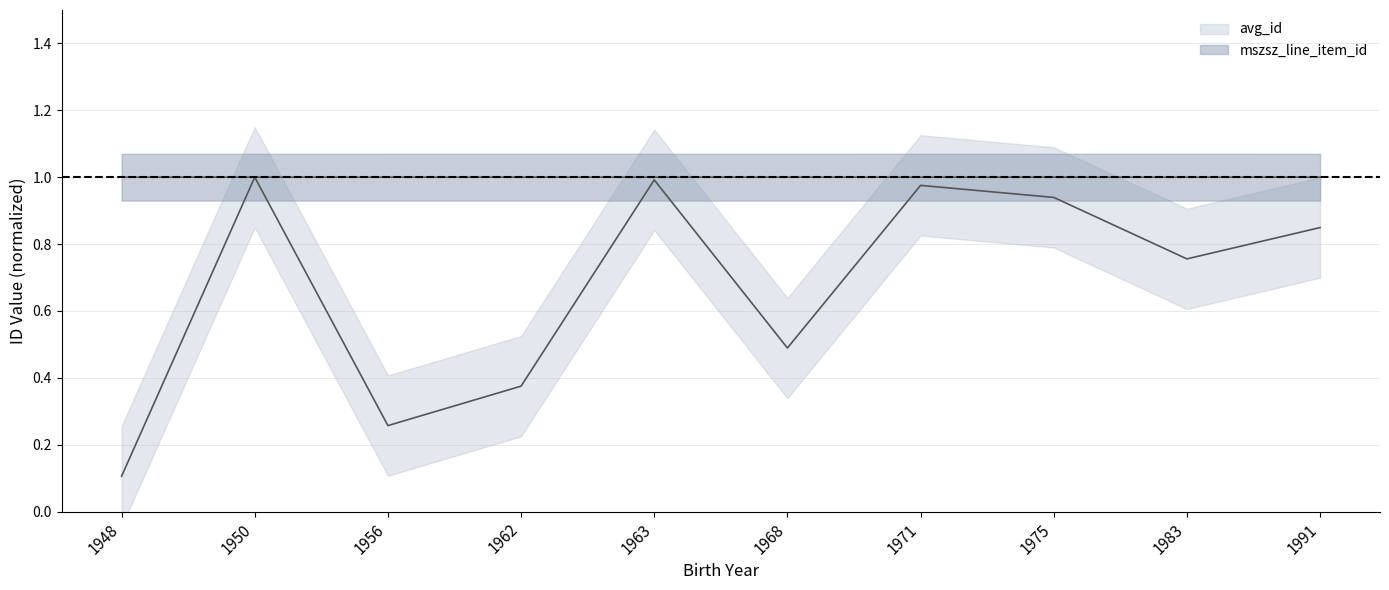

Reading right to left, transcribe all the data shown in this chart.

avg_id: 0.8	0.8	0.9	1.0	0.5	1.0	0.4	0.3	1.0	0.1
mszsz_line_item_id: 1.0	1.0	1.0	1.0	1.0	1.0	1.0	1.0	1.0	1.0